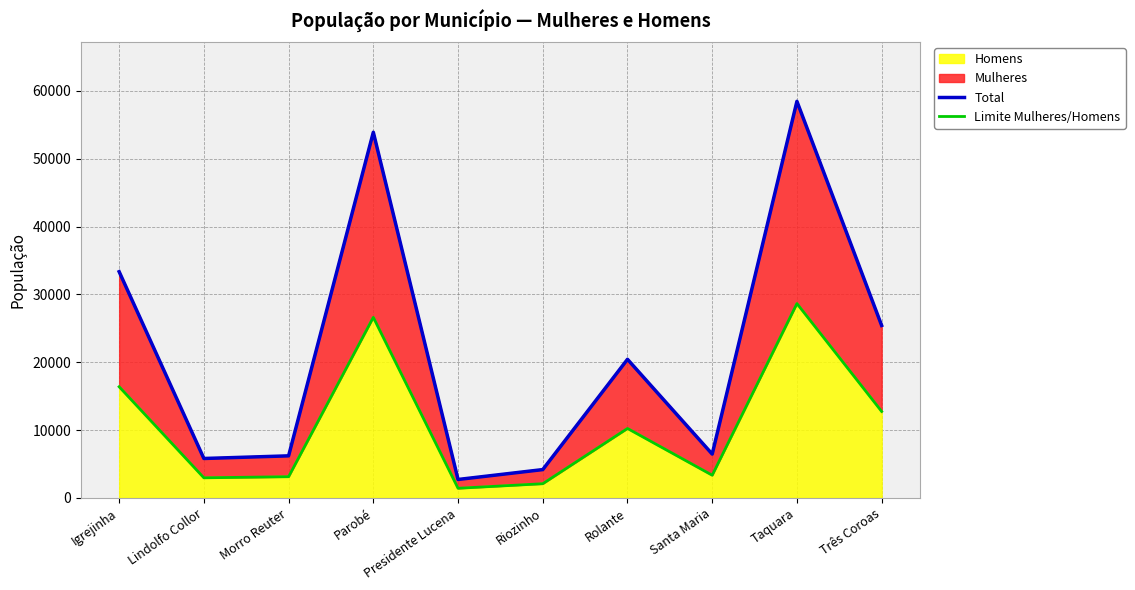

What is the average value of the Limite Mulheres/Homens series?

10750